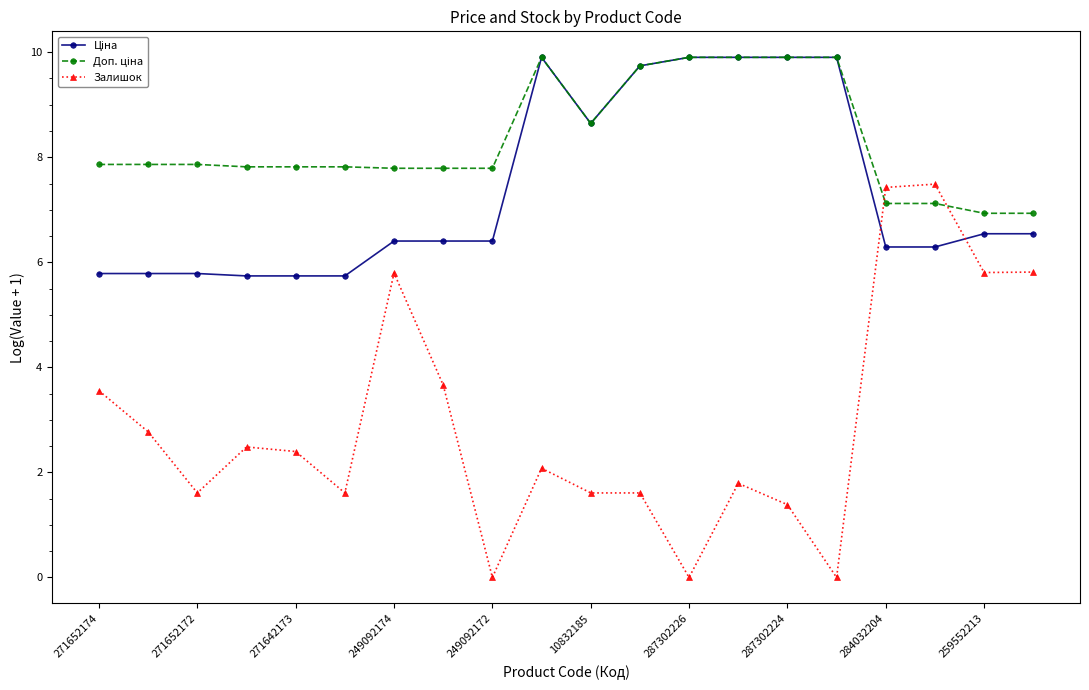

Count the number of data series in this chart.

3